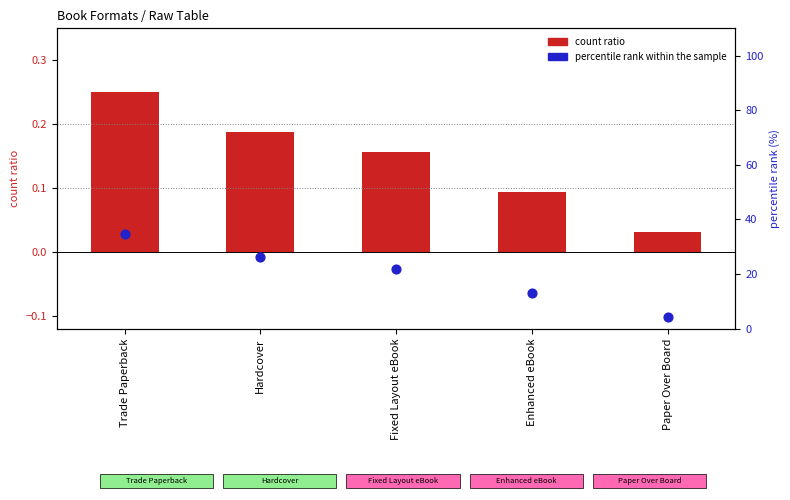

At which category is the sum across all series the highest?

Trade Paperback